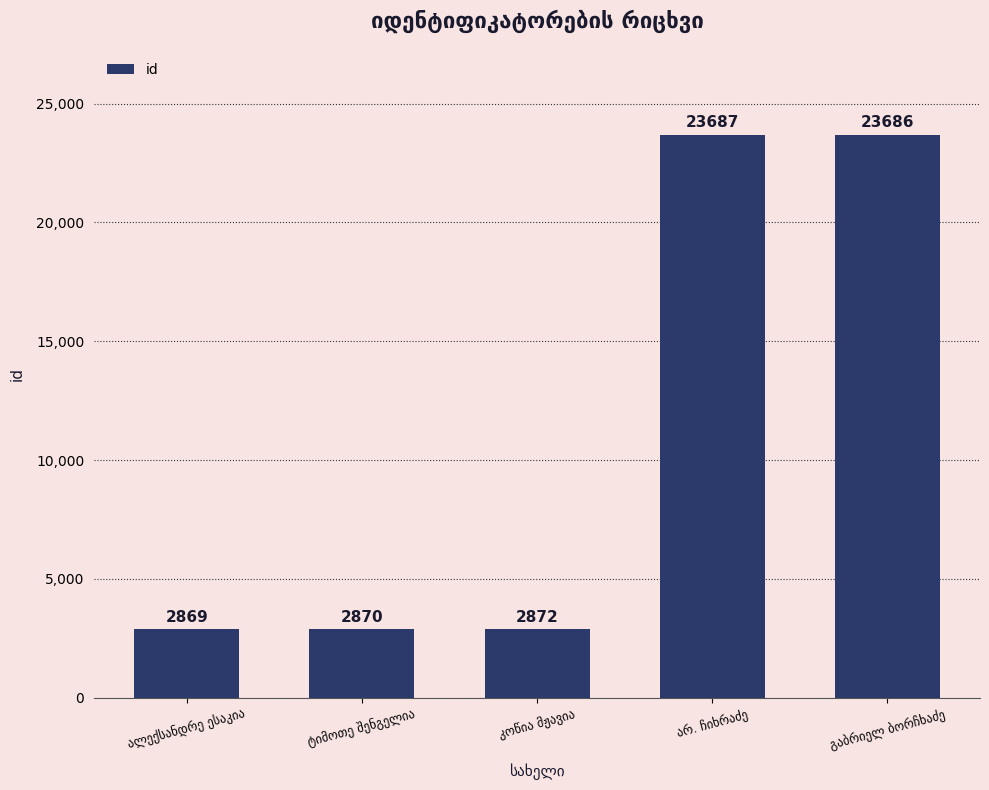

What is the difference between the maximum and second lowest values?

20817